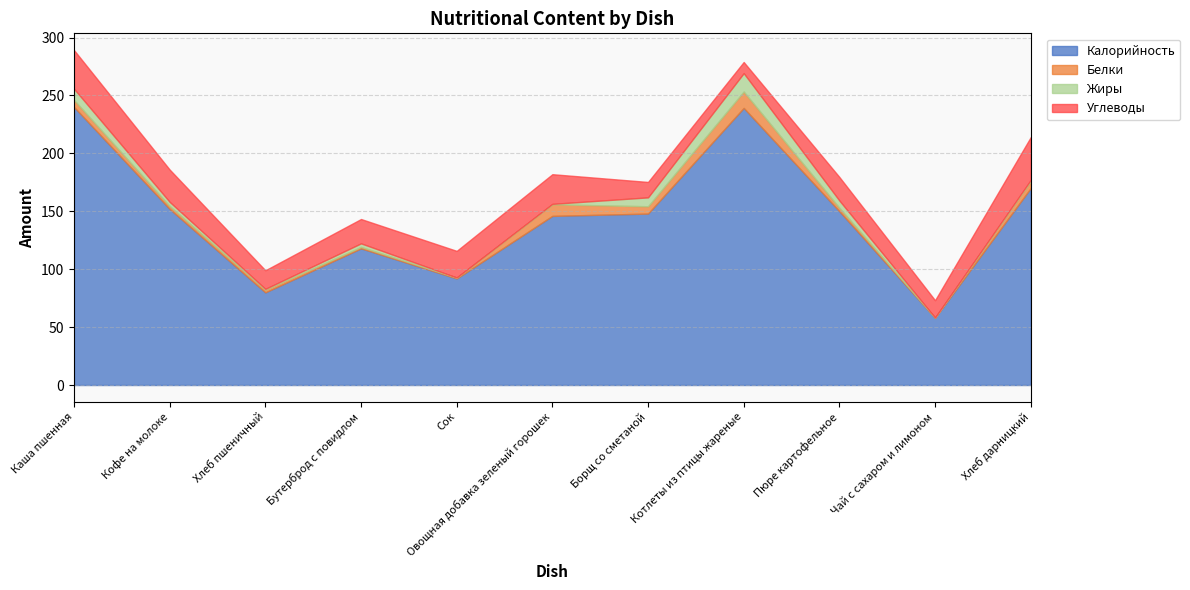

What is the label of the 1st point from the right?

Хлеб дарницкий